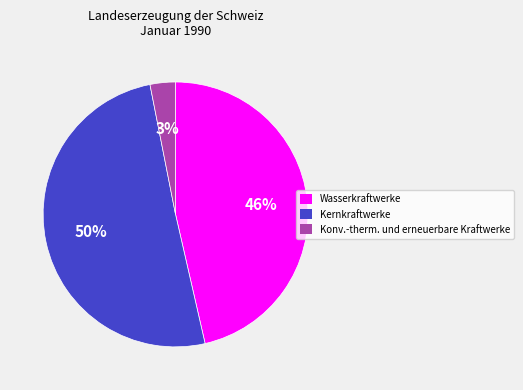

Do Konv.-therm. und erneuerbare Kraftwerke and Kernkraftwerke together represent more than half of the pie?

Yes